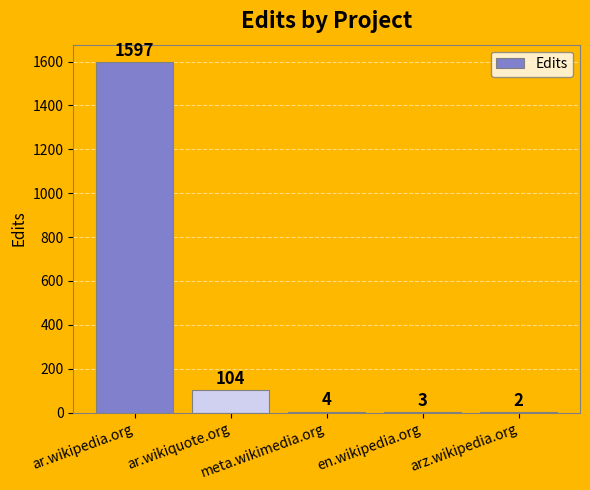

What is the average value?

342